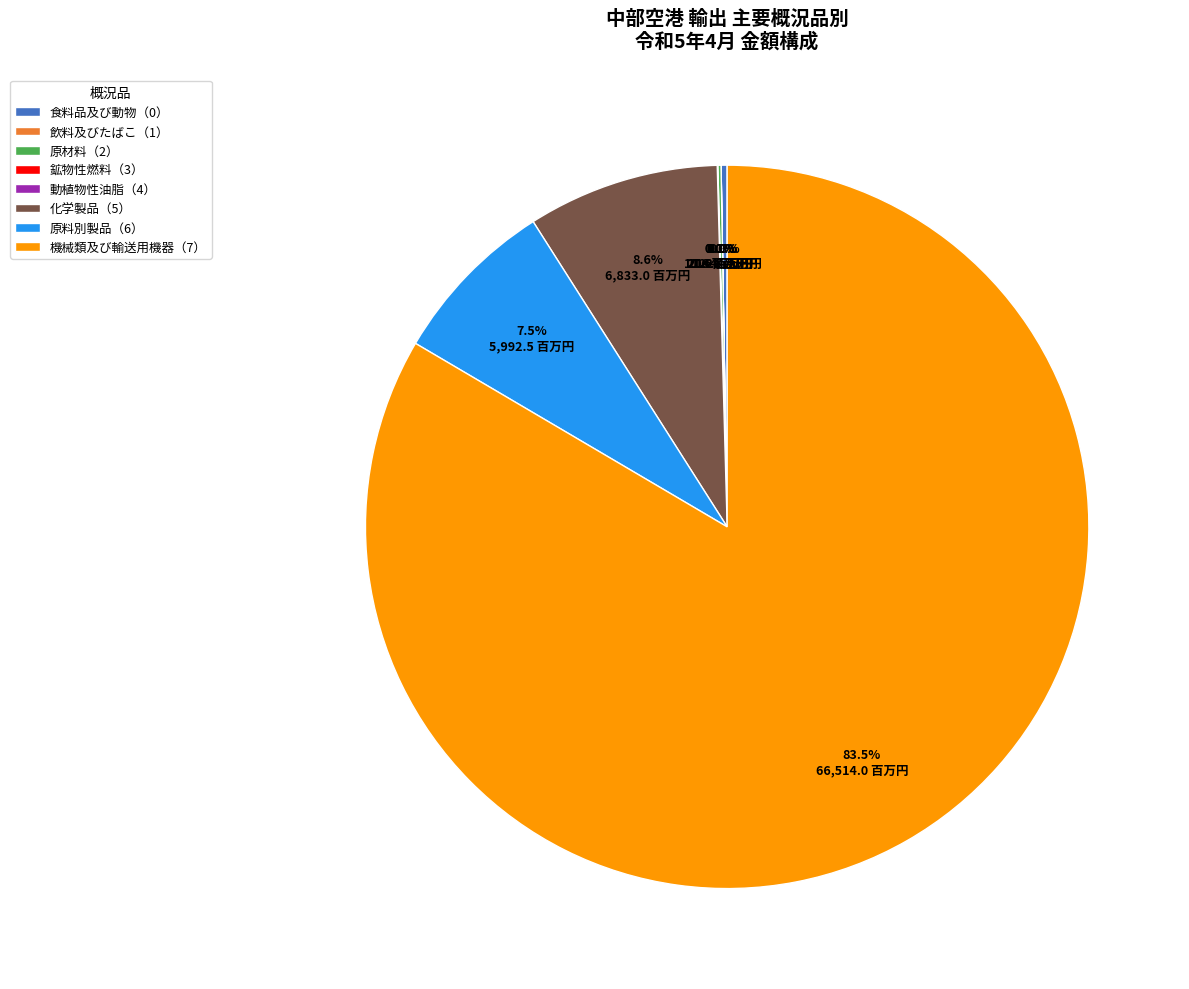

Does any single category account for the majority?

Yes